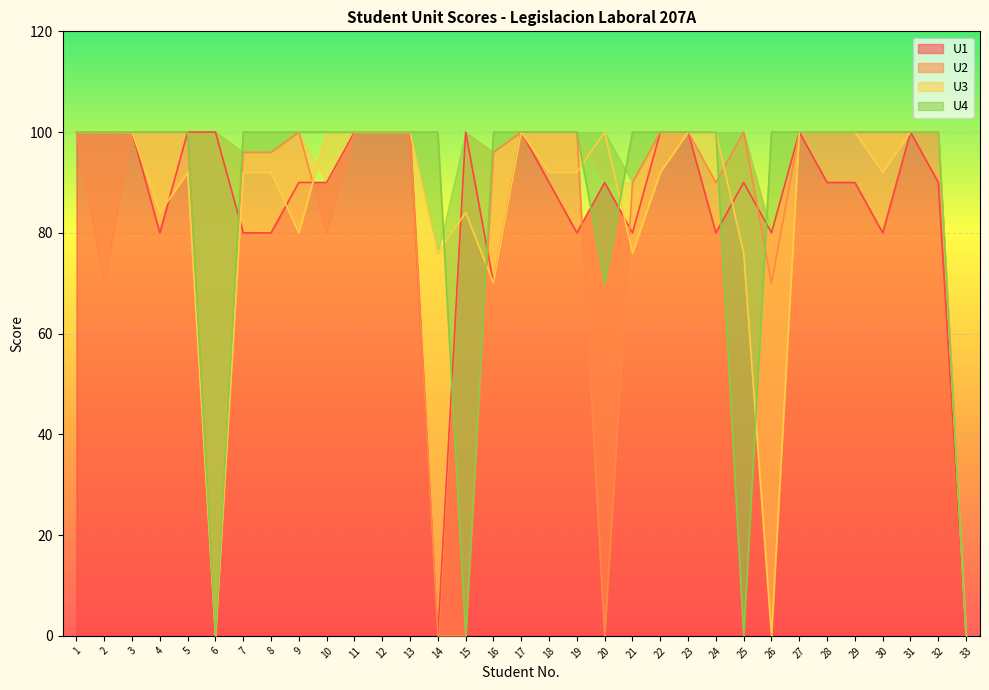

How many times do U3 and U2 cross each other?

5